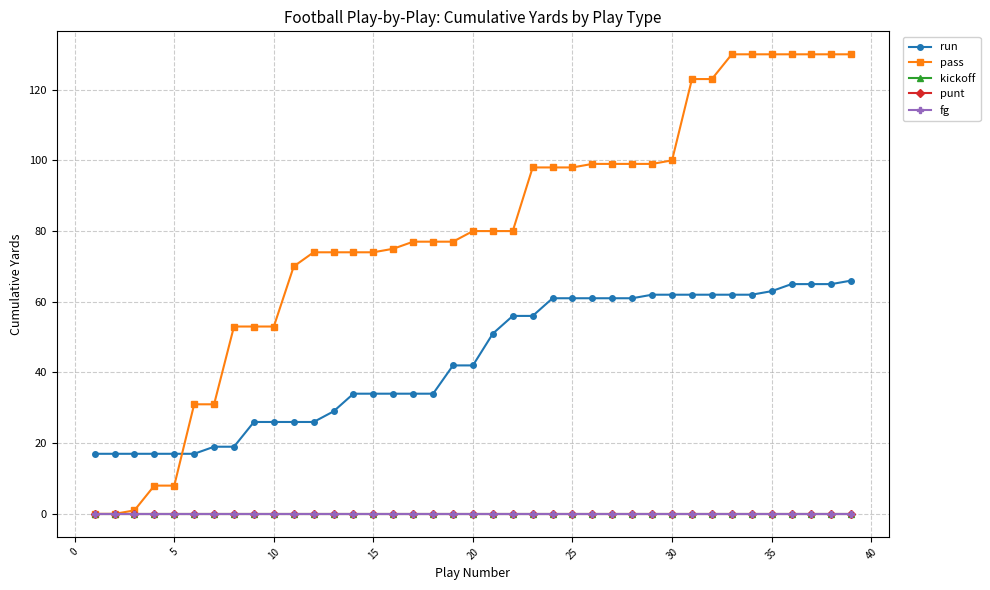

Does the chart have visible grid lines?

Yes